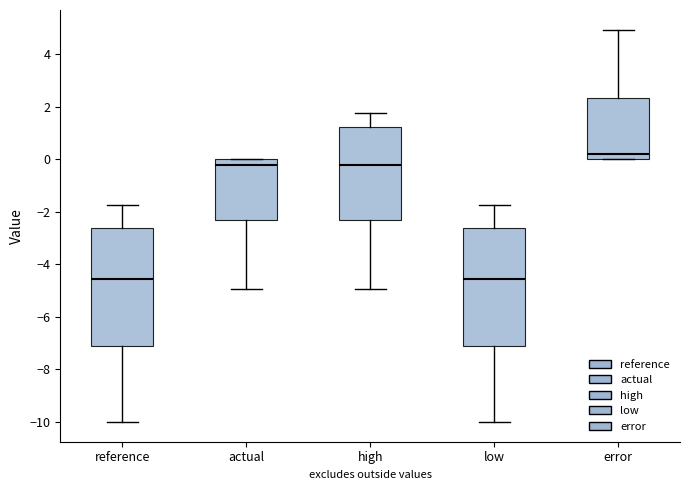

Reading left to right, read every box against the y-axis: the position of its median line, the range the box covers, and the ends of its whiskers. The values are not printed on the chart, so give them approximately, as read against the axis.

reference: median -4.6, box -7.2 to -2.6, whiskers -10.0 to -1.8
actual: median -0.2, box -2.4 to 0.0, whiskers -5.0 to 0.0
high: median -0.2, box -2.4 to 1.2, whiskers -5.0 to 1.8
low: median -4.6, box -7.2 to -2.6, whiskers -10.0 to -1.8
error: median 0.2, box 0.0 to 2.4, whiskers 0.0 to 5.0